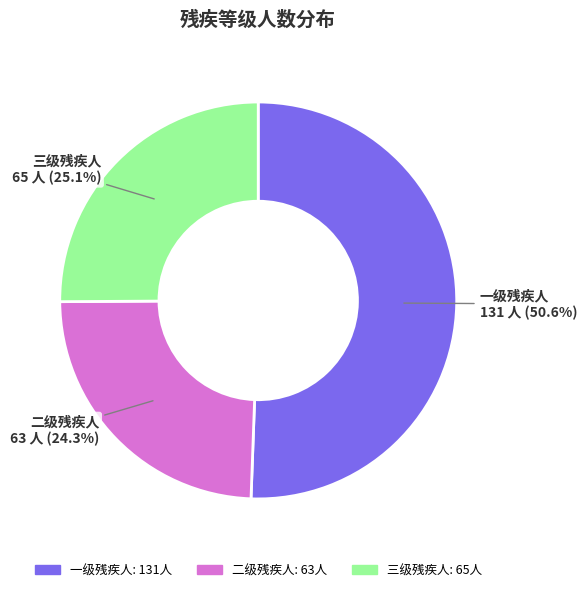

True or false: 二级残疾人 accounts for 33% of the total.

False